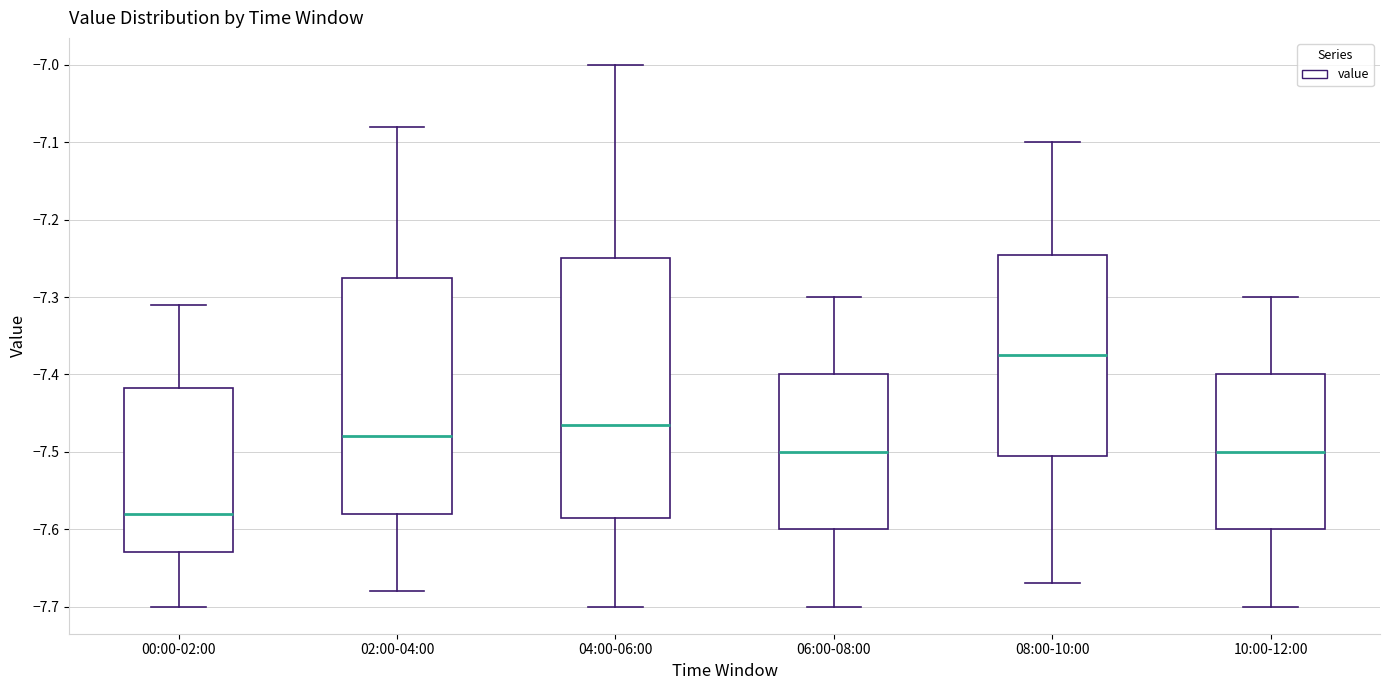

Where does the median line of the box for 08:00-10:00 sit on the y-axis? The values are not printed on the chart, so give them approximately, as read against the axis.

-7.37